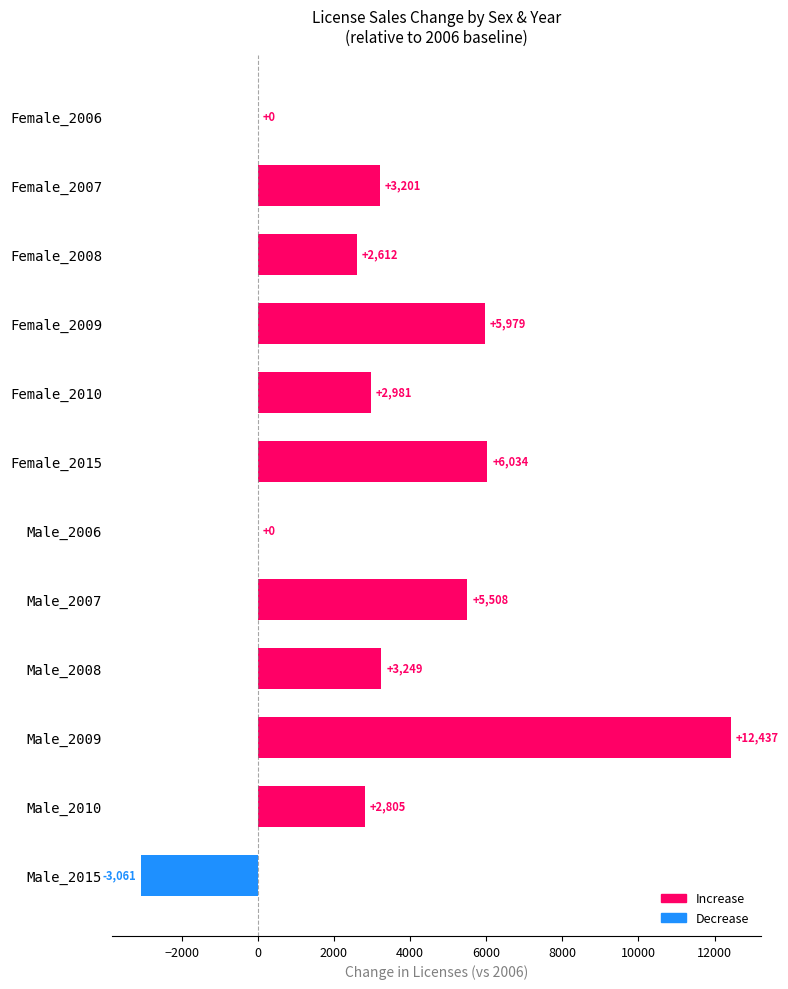

What is the sum of the values at Male_2010 and Male_2009?

15242